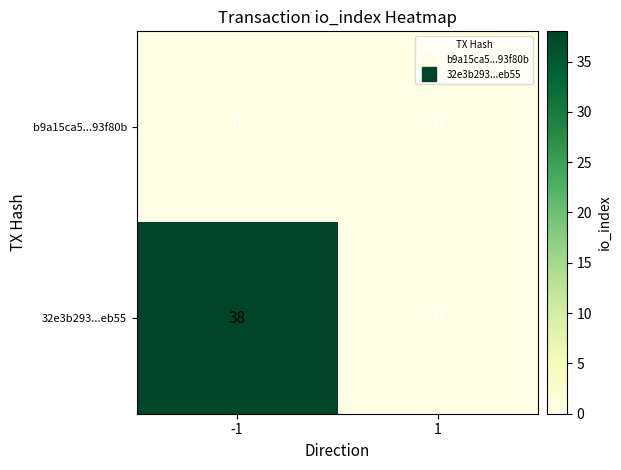

List the series in order of their overall mean, highest first.

32e3b293...eb55, b9a15ca5...93f80b